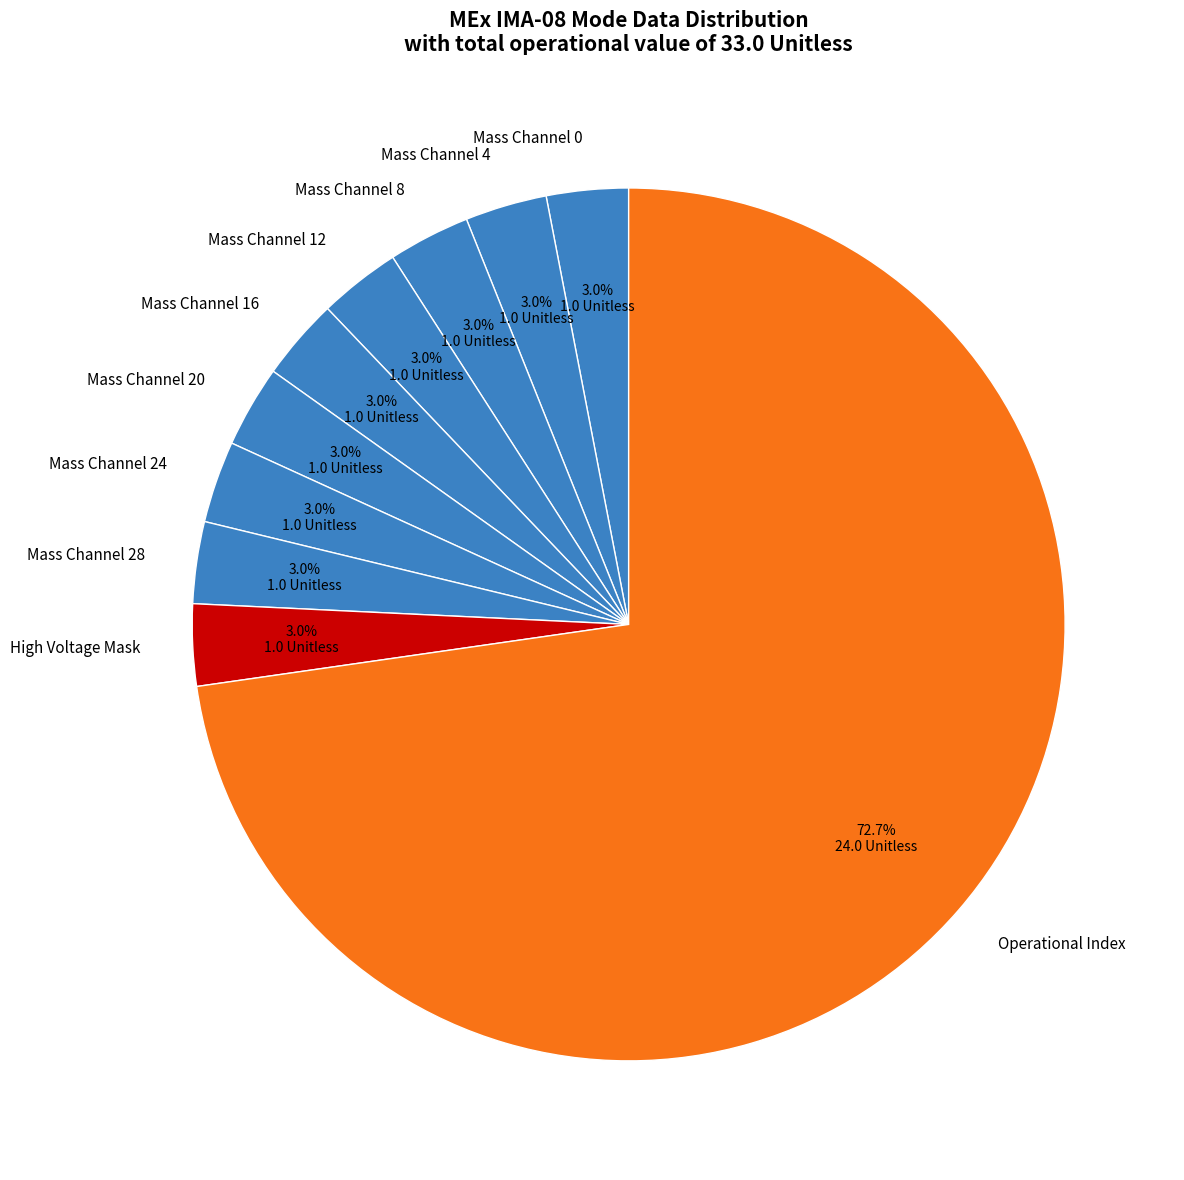

Is there any slice that represents more than half of the pie?

Yes